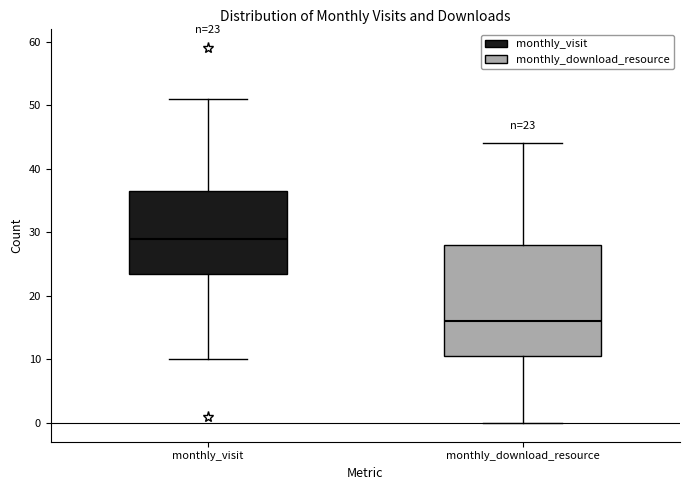

Which box's median line is the lowest?

monthly_download_resource